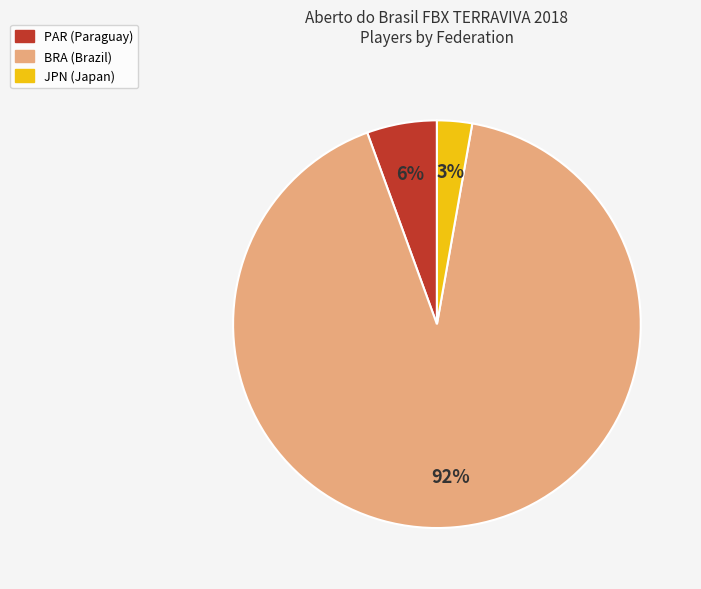

Which has a higher value, JPN or BRA?

BRA